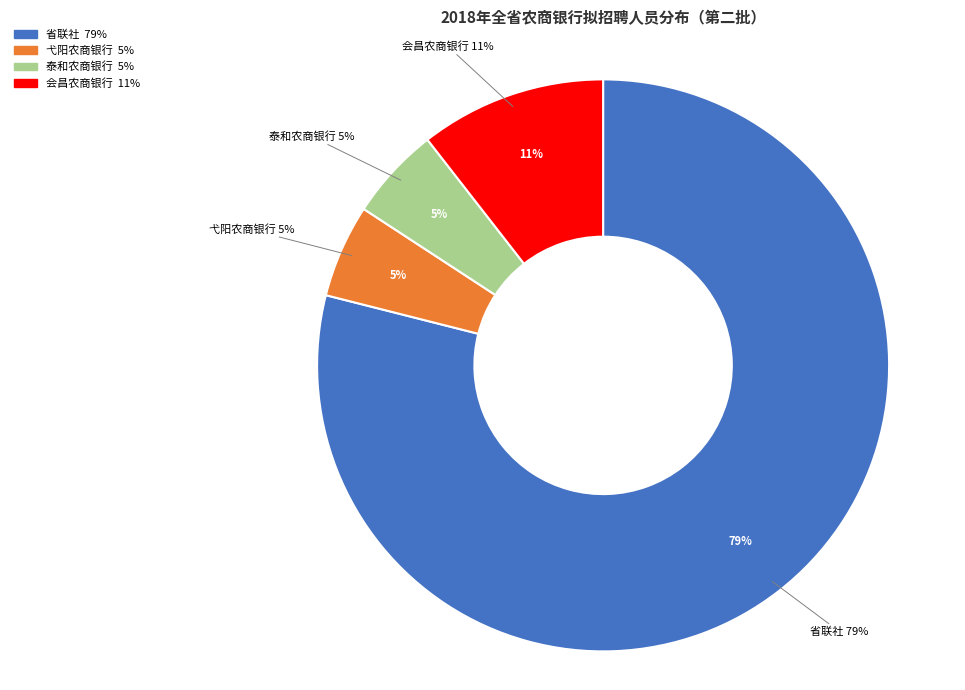

To the nearest percent, what is the difference between the 省联社 and 弋阳农商银行 slice percentages?

74%